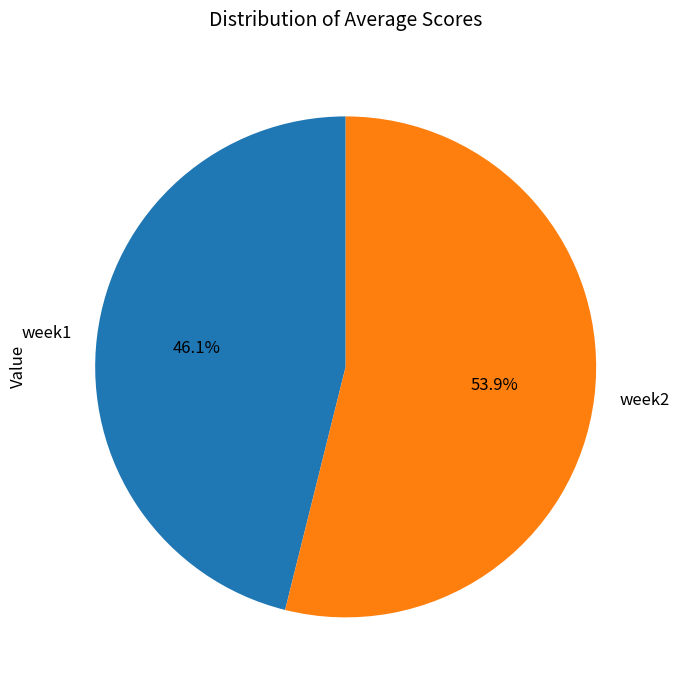

What is the smallest slice in the pie chart?

week1